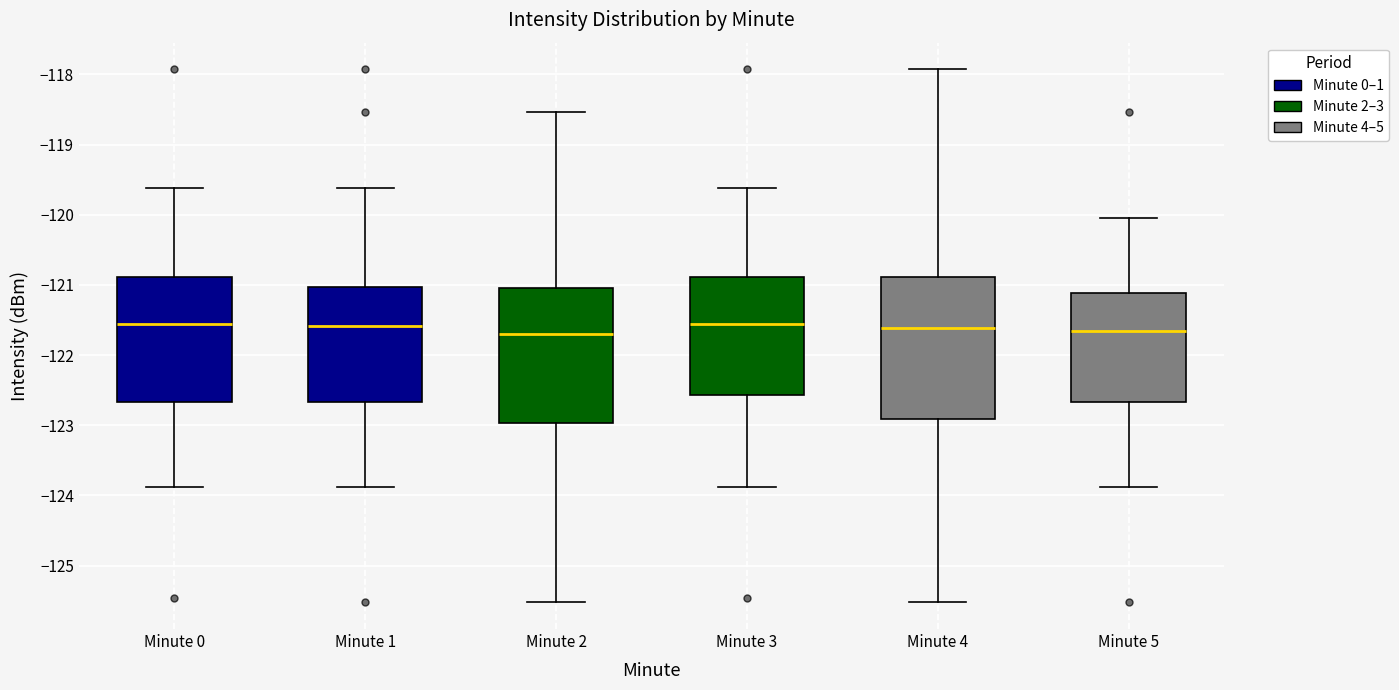

Reading left to right, read every box against the y-axis: the position of its median line, the range the box covers, and the ends of its whiskers. The values are not printed on the chart, so give them approximately, as read against the axis.

Minute 0: median -121.6, box -122.7 to -120.9, whiskers -123.9 to -119.6
Minute 1: median -121.6, box -122.7 to -121.0, whiskers -123.9 to -119.6
Minute 2: median -121.7, box -123.0 to -121.0, whiskers -125.5 to -118.5
Minute 3: median -121.6, box -122.6 to -120.9, whiskers -123.9 to -119.6
Minute 4: median -121.6, box -122.9 to -120.9, whiskers -125.5 to -117.9
Minute 5: median -121.7, box -122.7 to -121.1, whiskers -123.9 to -120.0